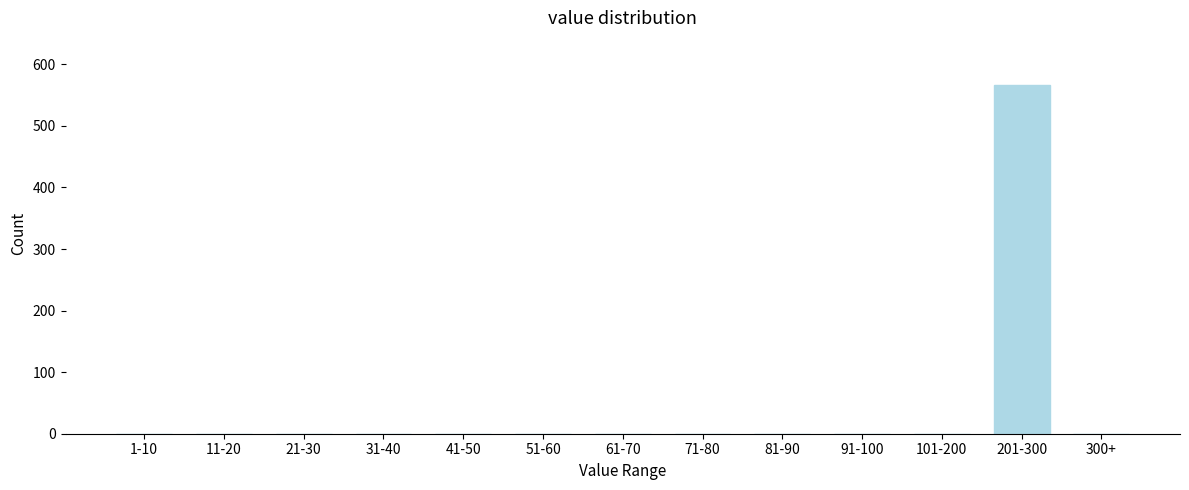

Reading left to right, extract all data points from this chart.

1-10=0	11-20=0	21-30=0	31-40=0	41-50=0	51-60=0	61-70=0	71-80=0	81-90=0	91-100=0	101-200=0	201-300=567	300+=0